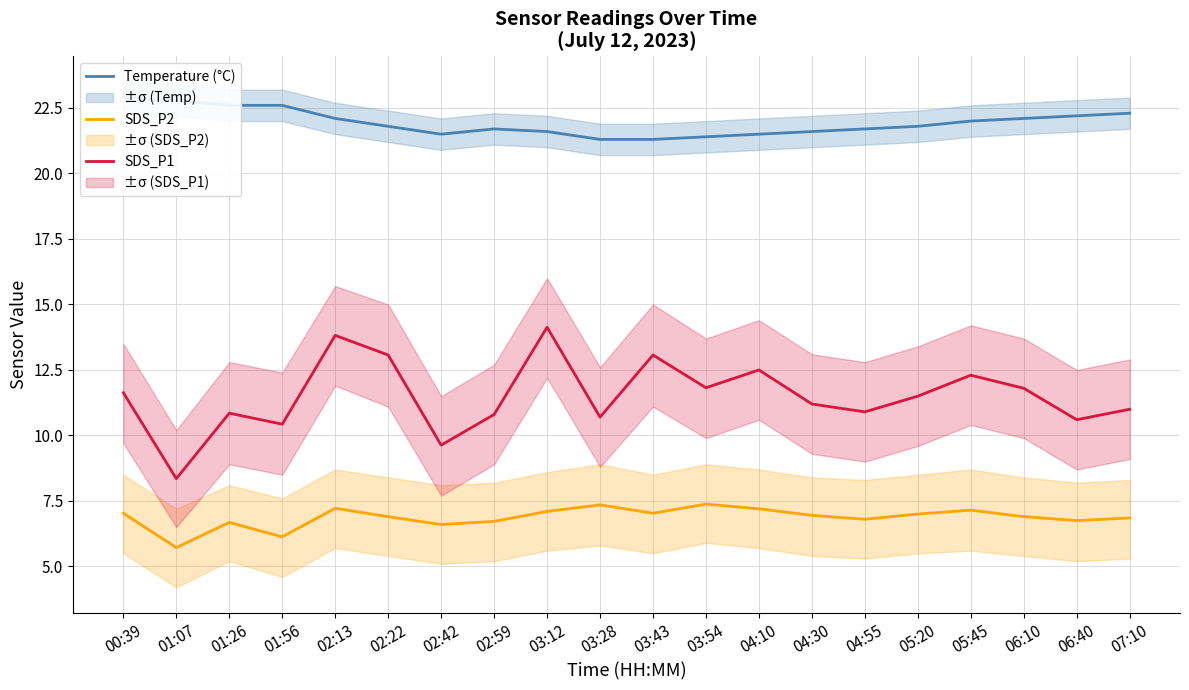

How many categories are shown in the chart?

20